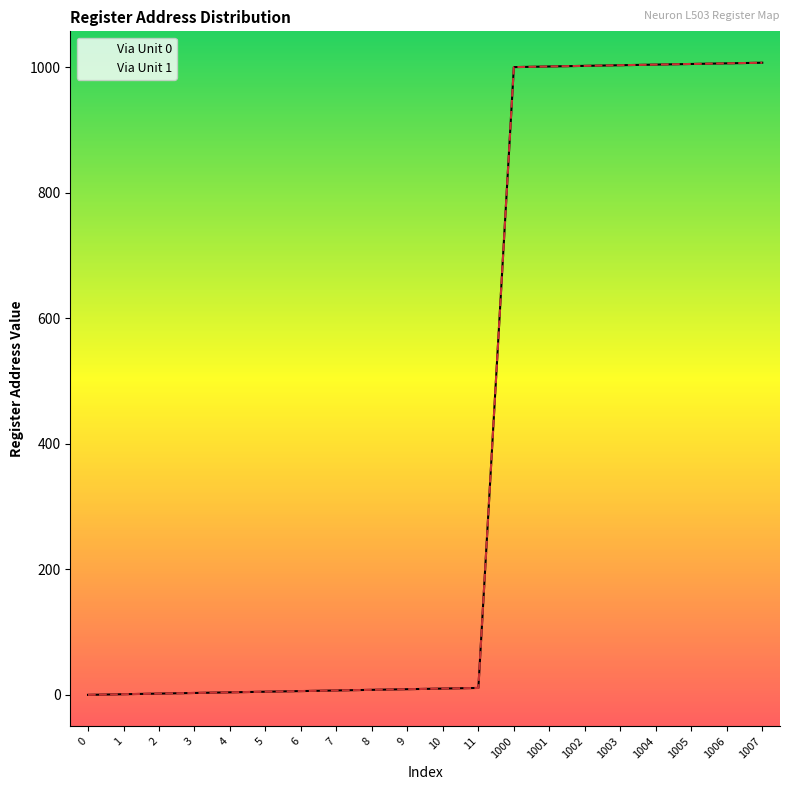

What is the average value of the Via Unit 1 series?

405